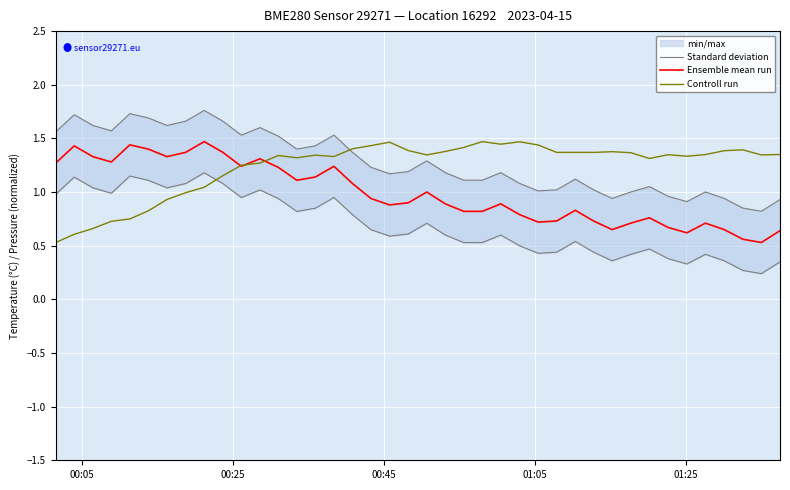

True or false: Controll run has more than 2 interior local peaks.

True